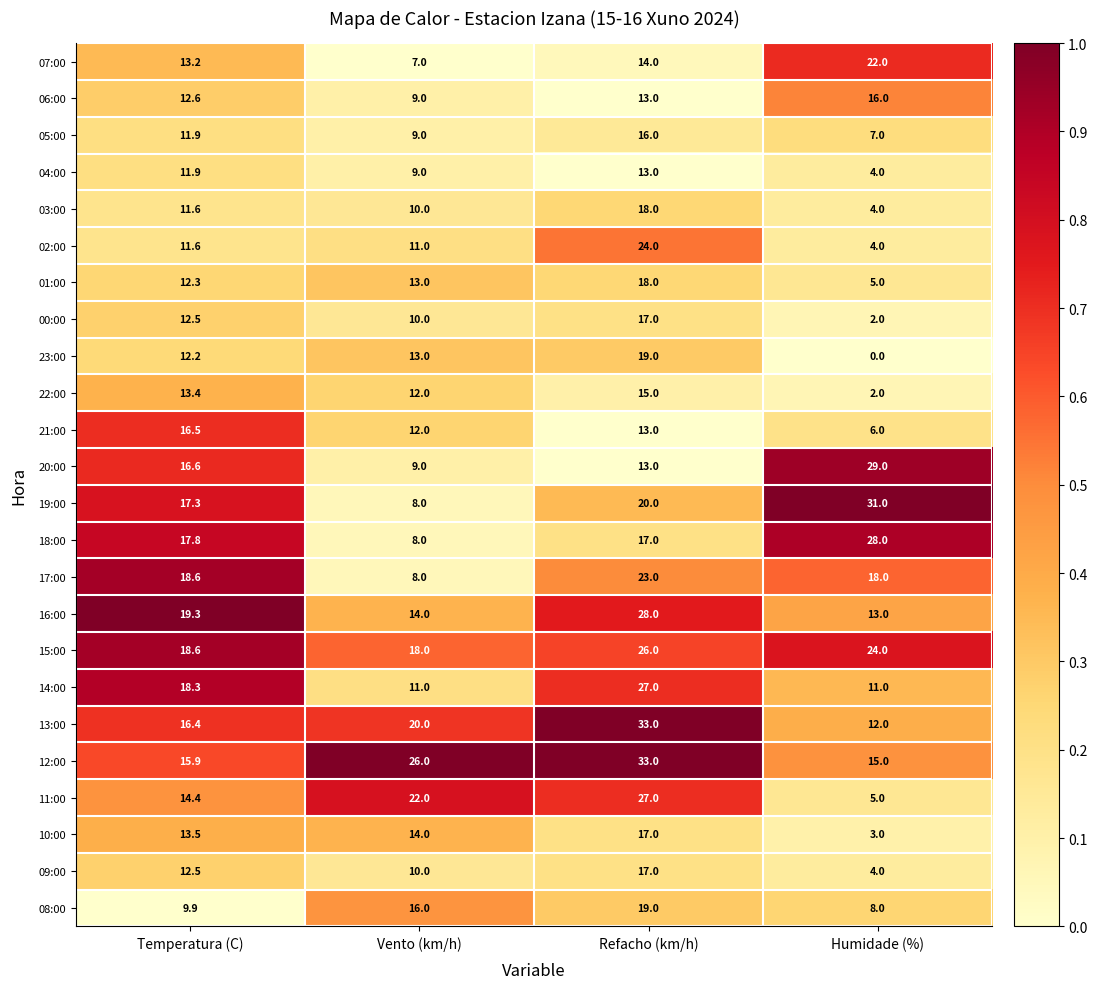

What is the greatest value displayed?

33.0